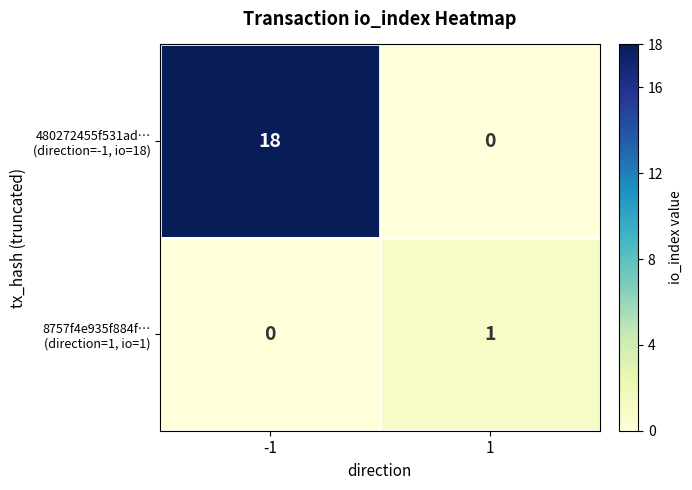

What is the maximum value shown in the chart?

18